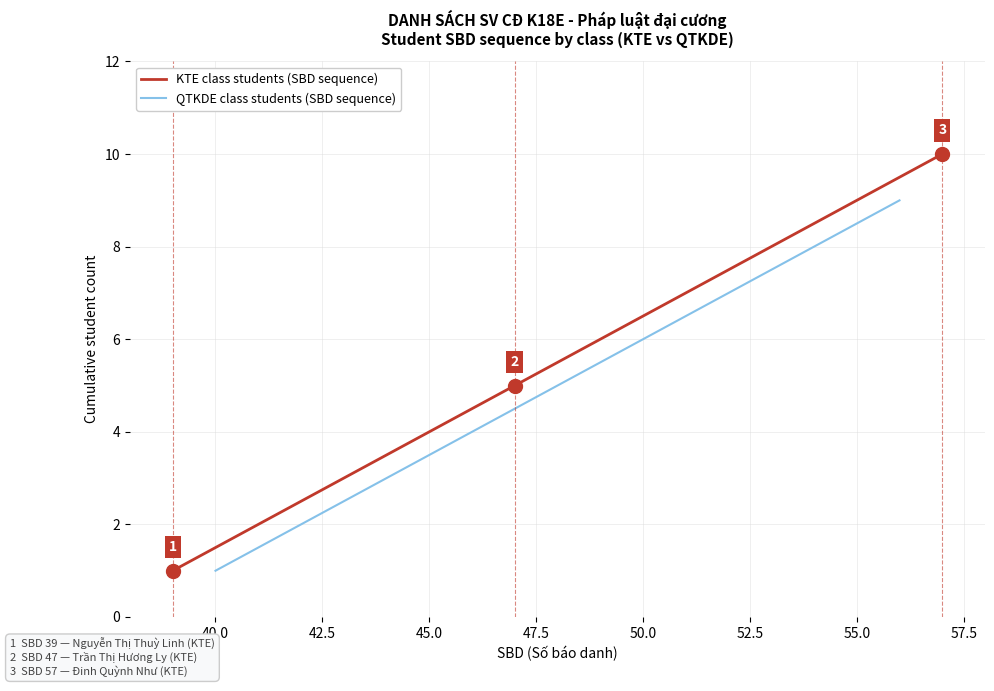

Reading left to right, extract all data points from this chart.

1	2	3	4	5	6	7	8	9	10